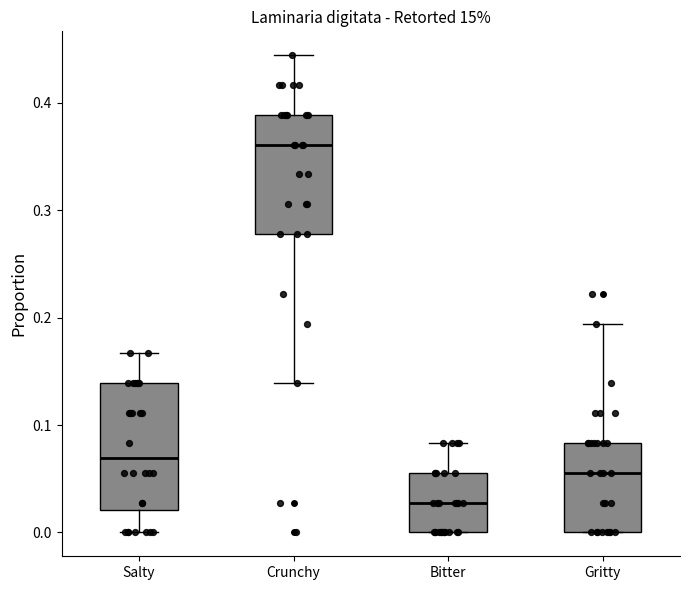

Reading left to right, transcribe this box plot: for each box, give where its median line is, the range the box spans, and where its two whiskers end, as read against the y-axis. The values are not printed on the chart, so give them approximately, as read against the axis.

Salty: median 0.07, box 0.02 to 0.14, whiskers 0.00 to 0.17
Crunchy: median 0.36, box 0.28 to 0.39, whiskers 0.14 to 0.44
Bitter: median 0.03, box 0.00 to 0.06, whiskers 0.00 to 0.08
Gritty: median 0.06, box 0.00 to 0.08, whiskers 0.00 to 0.19